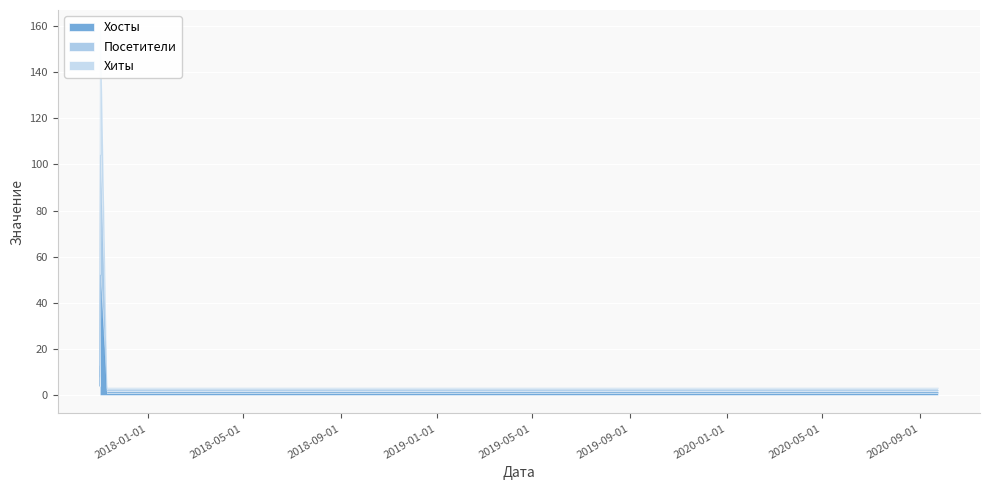

In Хосты, how many points are higher than both neighbors (excluding endpoints)?

1